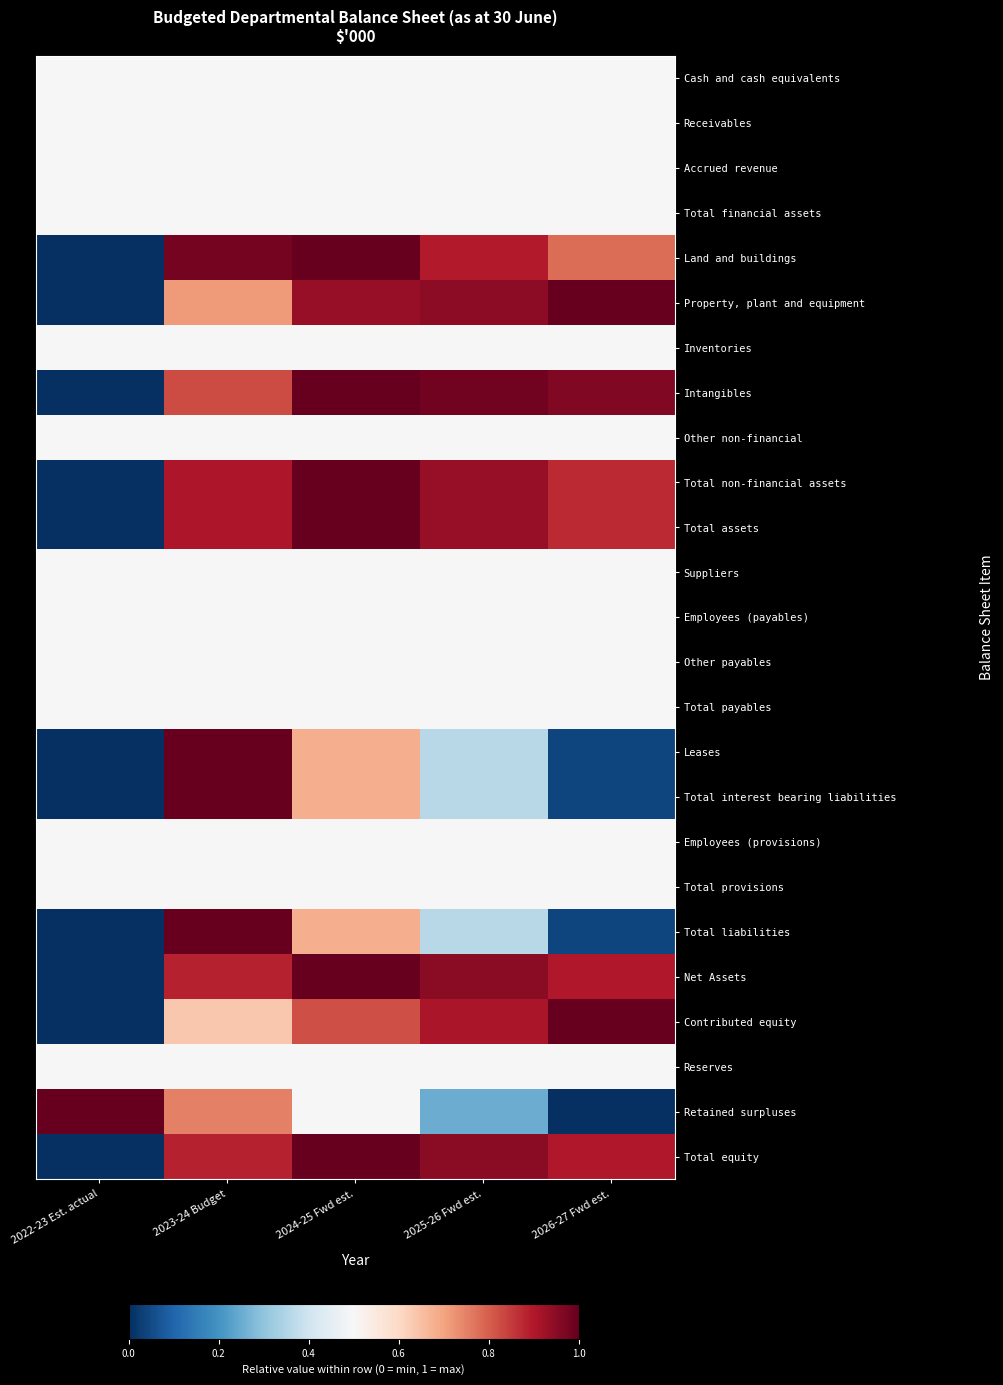

Reading left to right, list all the values displayed in this chart.

Cash and cash equivalents: 2022-23 Est. actual=0.5	2023-24 Budget=0.5	2024-25 Fwd est.=0.5	2025-26 Fwd est.=0.5	2026-27 Fwd est.=0.5
Receivables: 2022-23 Est. actual=0.5	2023-24 Budget=0.5	2024-25 Fwd est.=0.5	2025-26 Fwd est.=0.5	2026-27 Fwd est.=0.5
Accrued revenue: 2022-23 Est. actual=0.5	2023-24 Budget=0.5	2024-25 Fwd est.=0.5	2025-26 Fwd est.=0.5	2026-27 Fwd est.=0.5
Total financial assets: 2022-23 Est. actual=0.5	2023-24 Budget=0.5	2024-25 Fwd est.=0.5	2025-26 Fwd est.=0.5	2026-27 Fwd est.=0.5
Land and buildings: 2022-23 Est. actual=0.0	2023-24 Budget=1.0	2024-25 Fwd est.=1.0	2025-26 Fwd est.=0.9	2026-27 Fwd est.=0.8
Property, plant and equipment: 2022-23 Est. actual=0.0	2023-24 Budget=0.7	2024-25 Fwd est.=0.9	2025-26 Fwd est.=0.9	2026-27 Fwd est.=1.0
Inventories: 2022-23 Est. actual=0.5	2023-24 Budget=0.5	2024-25 Fwd est.=0.5	2025-26 Fwd est.=0.5	2026-27 Fwd est.=0.5
Intangibles: 2022-23 Est. actual=0.0	2023-24 Budget=0.8	2024-25 Fwd est.=1.0	2025-26 Fwd est.=1.0	2026-27 Fwd est.=1.0
Other non-financial: 2022-23 Est. actual=0.5	2023-24 Budget=0.5	2024-25 Fwd est.=0.5	2025-26 Fwd est.=0.5	2026-27 Fwd est.=0.5
Total non-financial assets: 2022-23 Est. actual=0.0	2023-24 Budget=0.9	2024-25 Fwd est.=1.0	2025-26 Fwd est.=0.9	2026-27 Fwd est.=0.9
Total assets: 2022-23 Est. actual=0.0	2023-24 Budget=0.9	2024-25 Fwd est.=1.0	2025-26 Fwd est.=0.9	2026-27 Fwd est.=0.9
Suppliers: 2022-23 Est. actual=0.5	2023-24 Budget=0.5	2024-25 Fwd est.=0.5	2025-26 Fwd est.=0.5	2026-27 Fwd est.=0.5
Employees (payables): 2022-23 Est. actual=0.5	2023-24 Budget=0.5	2024-25 Fwd est.=0.5	2025-26 Fwd est.=0.5	2026-27 Fwd est.=0.5
Other payables: 2022-23 Est. actual=0.5	2023-24 Budget=0.5	2024-25 Fwd est.=0.5	2025-26 Fwd est.=0.5	2026-27 Fwd est.=0.5
Total payables: 2022-23 Est. actual=0.5	2023-24 Budget=0.5	2024-25 Fwd est.=0.5	2025-26 Fwd est.=0.5	2026-27 Fwd est.=0.5
Leases: 2022-23 Est. actual=0.0	2023-24 Budget=1.0	2024-25 Fwd est.=0.7	2025-26 Fwd est.=0.4	2026-27 Fwd est.=0.0
Total interest bearing liabilities: 2022-23 Est. actual=0.0	2023-24 Budget=1.0	2024-25 Fwd est.=0.7	2025-26 Fwd est.=0.4	2026-27 Fwd est.=0.0
Employees (provisions): 2022-23 Est. actual=0.5	2023-24 Budget=0.5	2024-25 Fwd est.=0.5	2025-26 Fwd est.=0.5	2026-27 Fwd est.=0.5
Total provisions: 2022-23 Est. actual=0.5	2023-24 Budget=0.5	2024-25 Fwd est.=0.5	2025-26 Fwd est.=0.5	2026-27 Fwd est.=0.5
Total liabilities: 2022-23 Est. actual=0.0	2023-24 Budget=1.0	2024-25 Fwd est.=0.7	2025-26 Fwd est.=0.4	2026-27 Fwd est.=0.0
Net Assets: 2022-23 Est. actual=0.0	2023-24 Budget=0.9	2024-25 Fwd est.=1.0	2025-26 Fwd est.=0.9	2026-27 Fwd est.=0.9
Contributed equity: 2022-23 Est. actual=0.0	2023-24 Budget=0.6	2024-25 Fwd est.=0.8	2025-26 Fwd est.=0.9	2026-27 Fwd est.=1.0
Reserves: 2022-23 Est. actual=0.5	2023-24 Budget=0.5	2024-25 Fwd est.=0.5	2025-26 Fwd est.=0.5	2026-27 Fwd est.=0.5
Retained surpluses: 2022-23 Est. actual=1.0	2023-24 Budget=0.8	2024-25 Fwd est.=0.5	2025-26 Fwd est.=0.2	2026-27 Fwd est.=0.0
Total equity: 2022-23 Est. actual=0.0	2023-24 Budget=0.9	2024-25 Fwd est.=1.0	2025-26 Fwd est.=0.9	2026-27 Fwd est.=0.9